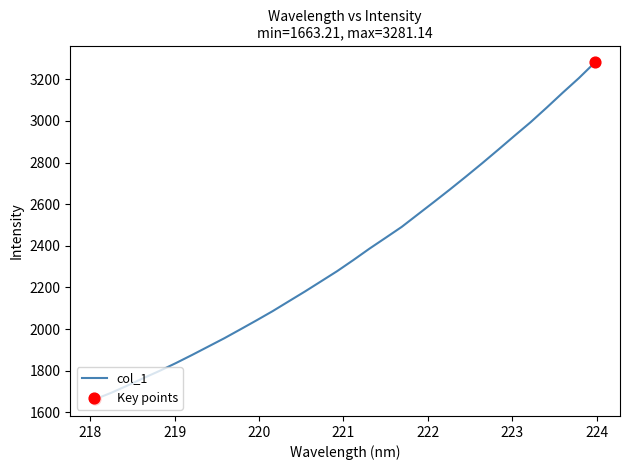

What is the difference between the maximum and minimum values?

1617.9